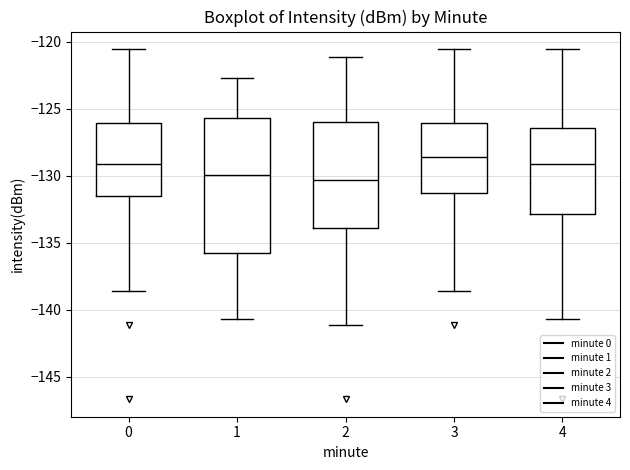

Where is the upper edge of the box at x = 2 on the y-axis? The values are not printed on the chart, so give them approximately, as read against the axis.

-126.0